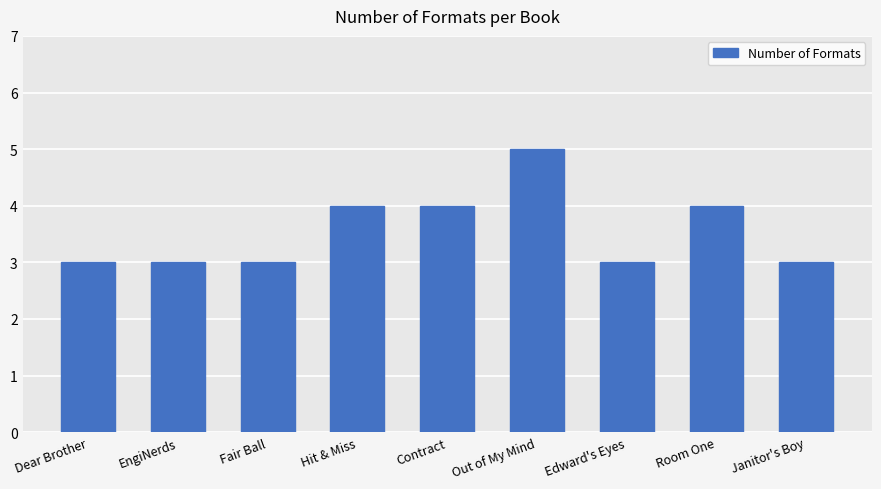

What is the label of the 4th bar from the left?

Hit & Miss